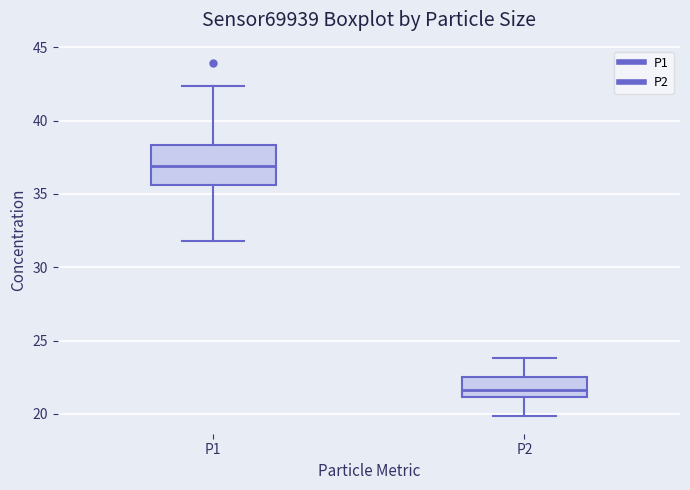

Which box's median line is the highest?

P1